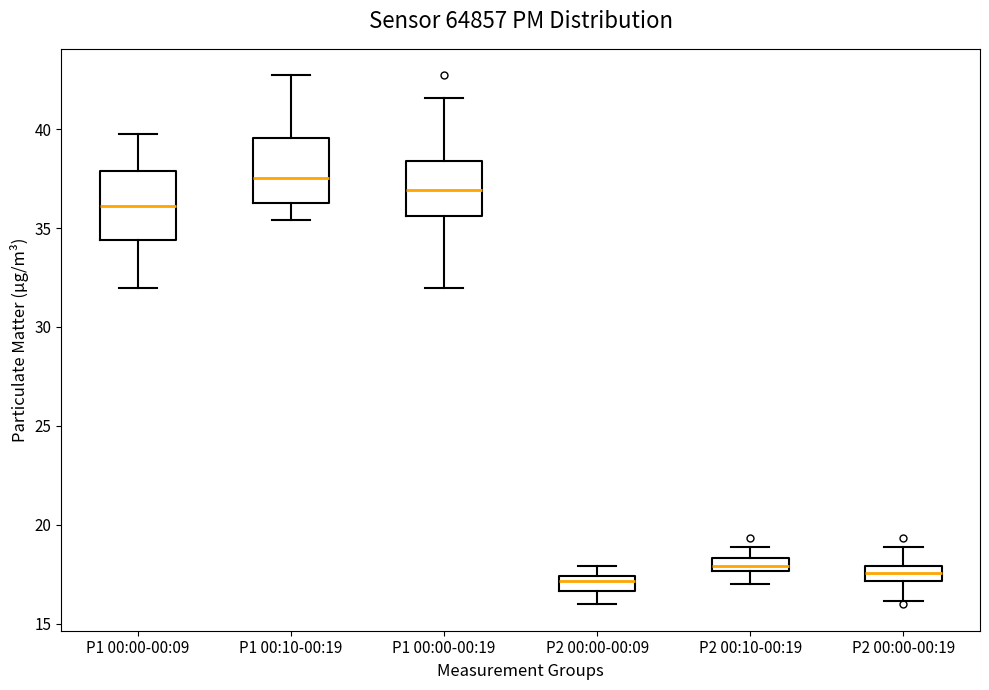

Where does the lower whisker of the box for P1 00:00-00:19 end on the y-axis? The values are not printed on the chart, so give them approximately, as read against the axis.

32.0